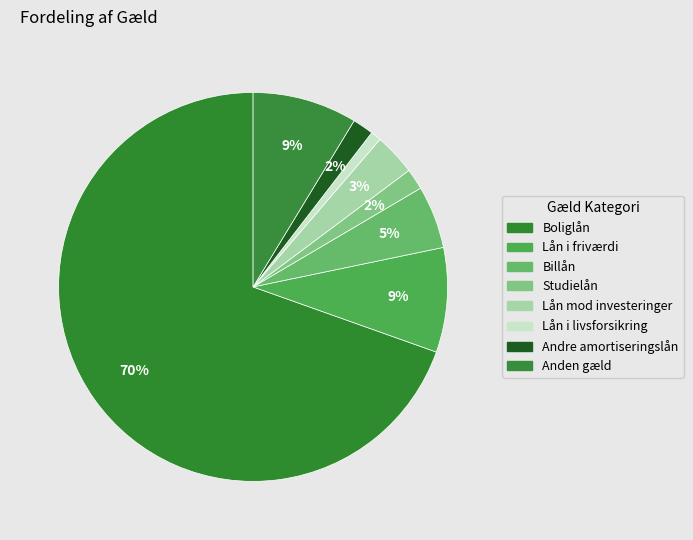

Is it true that Lån i friværdi is 9% of the pie?

True